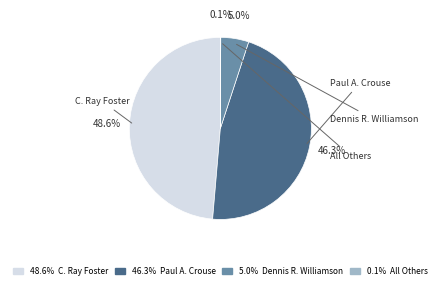

Does any single category account for the majority?

No